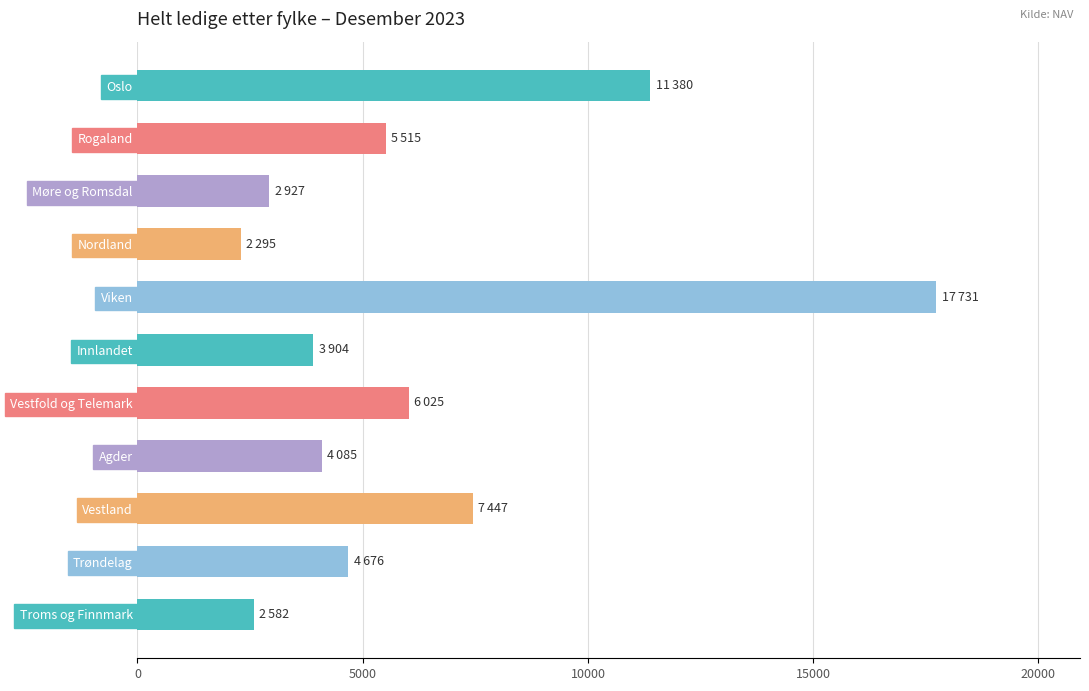

True or false: the data shows 23537 at Viken.

False